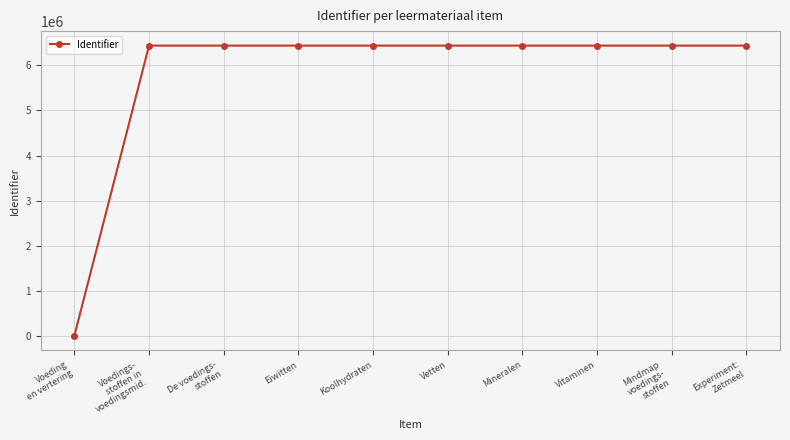

What is the sum of all values?

57966189